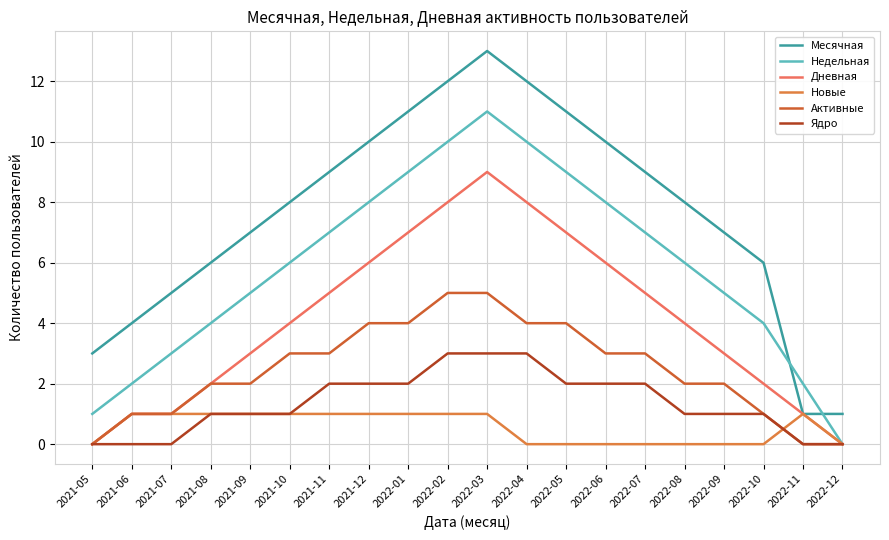

Does the chart display data point markers on the line(s)?

No